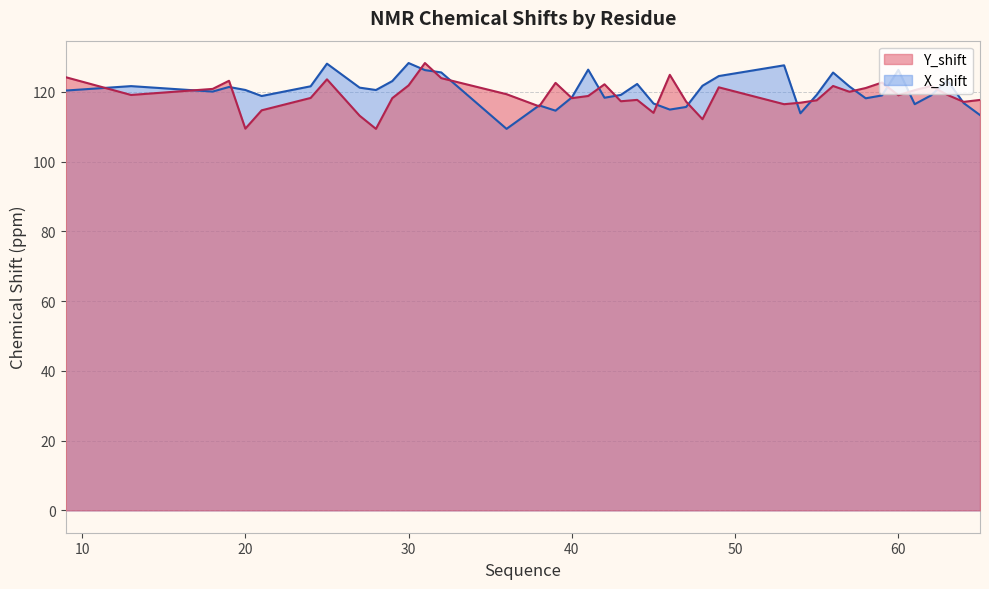

What is the value of the Y_shift point at the 17th from the left?

122.5